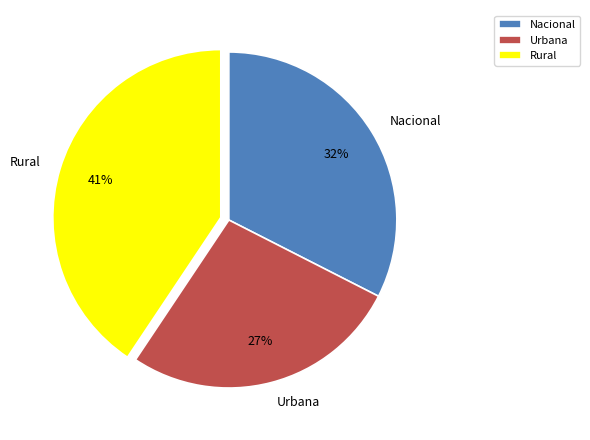

Is it true that Urbana is 34% of the pie?

False